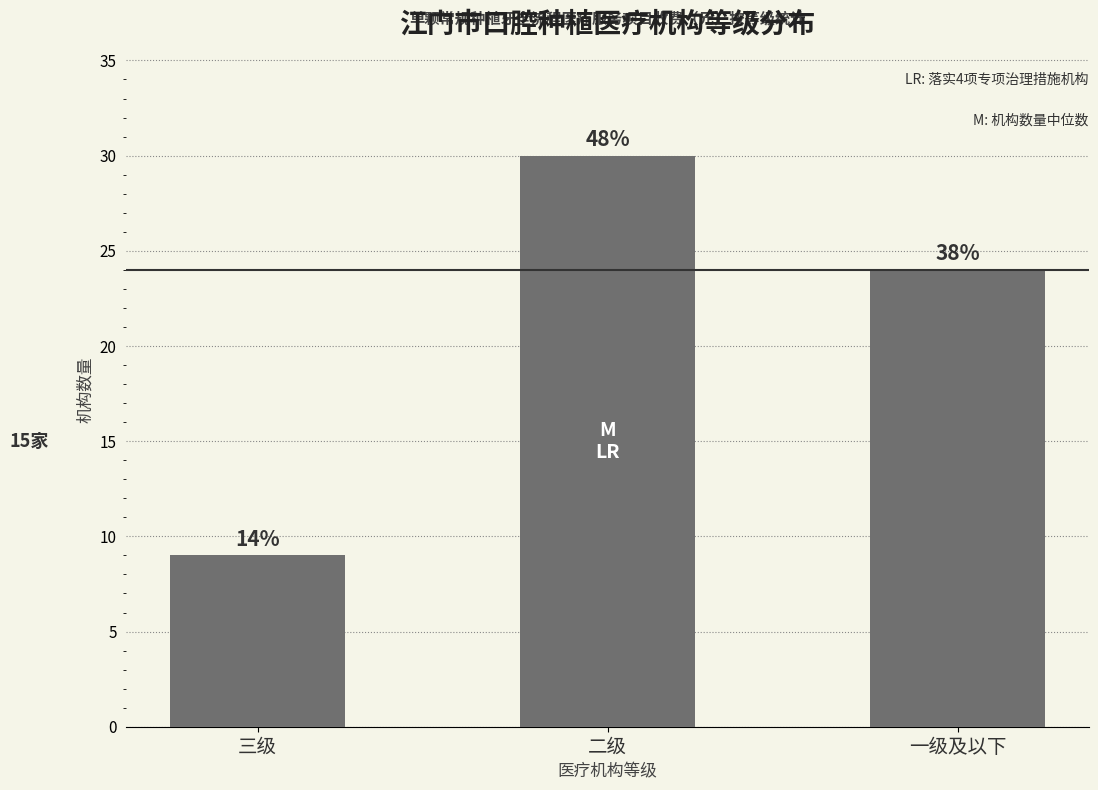

How many bars are there in total?

3